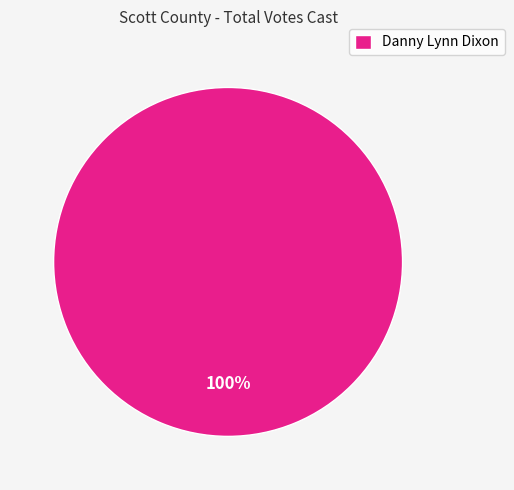

What is the majority slice?

Danny Lynn Dixon